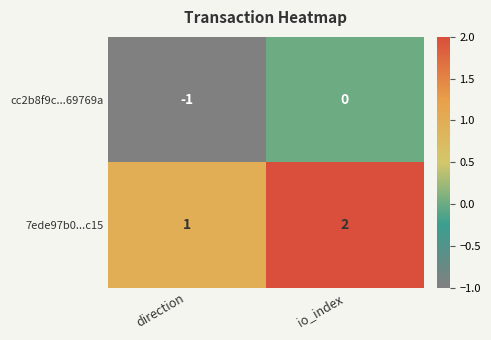

The value of 7ede97b0...c15 at direction is 1. True or false?

True